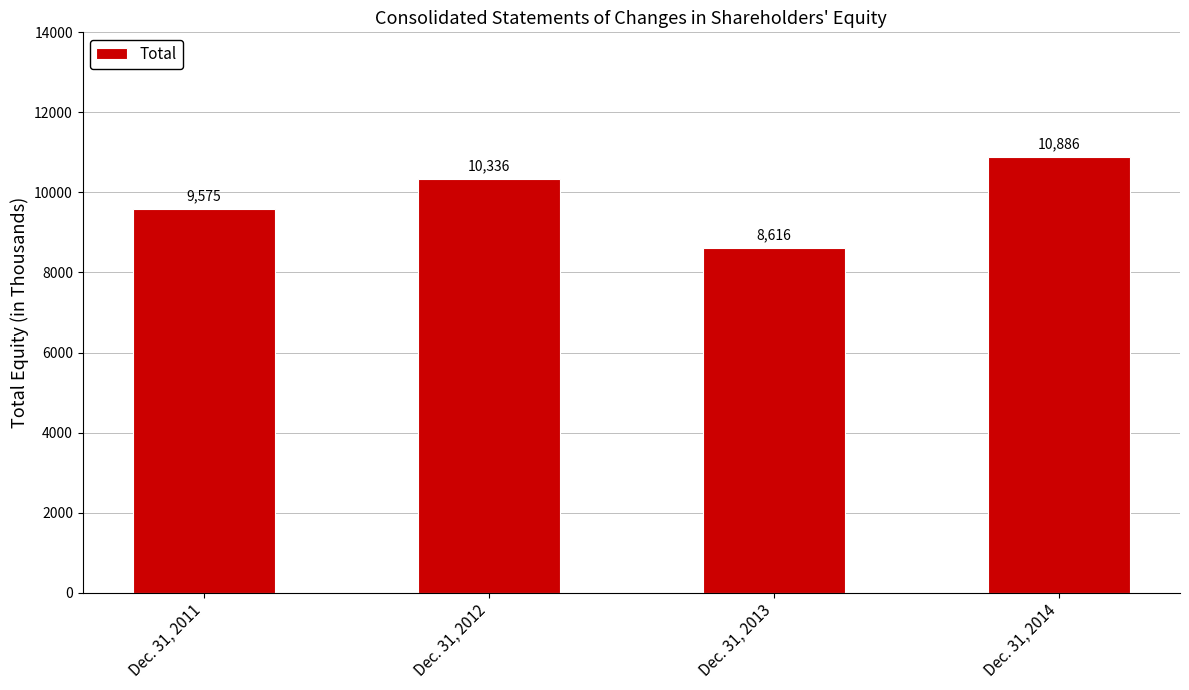

What is the sum of all values?

39413